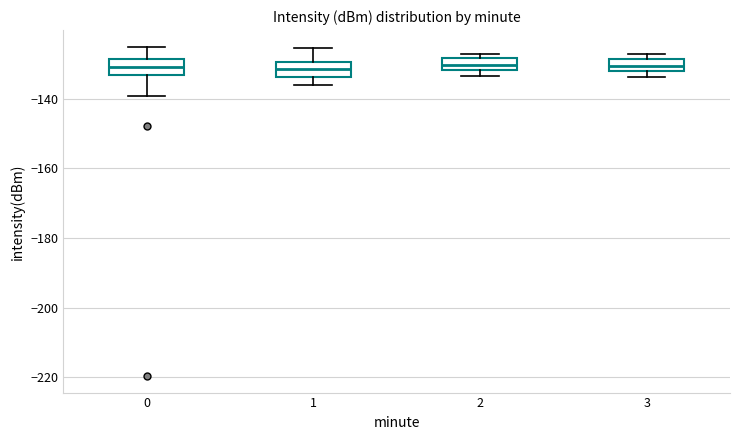

Reading left to right, transcribe this box plot: for each box, give where its median line is, the range the box spans, and where its two whiskers end, as read against the y-axis. The values are not printed on the chart, so give them approximately, as read against the axis.

0: median -130, box -134 to -128, whiskers -140 to -126
1: median -132, box -134 to -130, whiskers -136 to -126
2: median -130, box -132 to -128, whiskers -134 to -128 (just above the box's upper edge)
3: median -130, box -132 to -128, whiskers -134 to -128 (just above the box's upper edge)